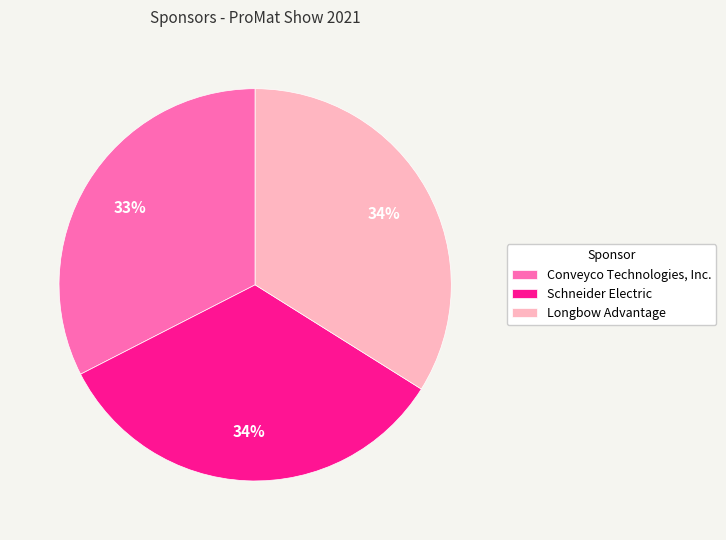

Which category has the smallest portion of the pie?

Conveyco Technologies, Inc.